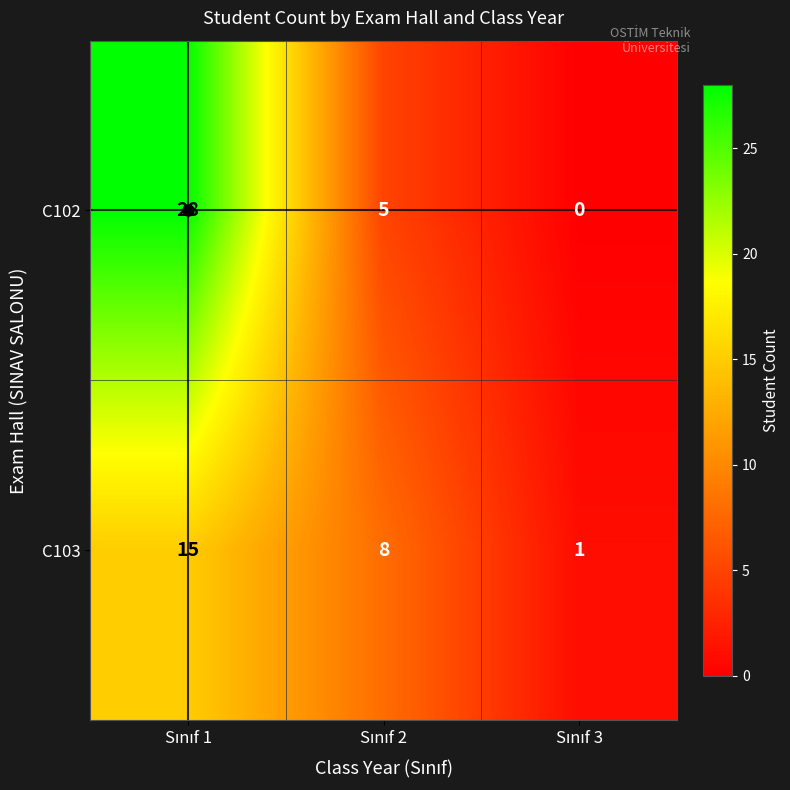

Count the C102 values in the range 0 to 28.

3